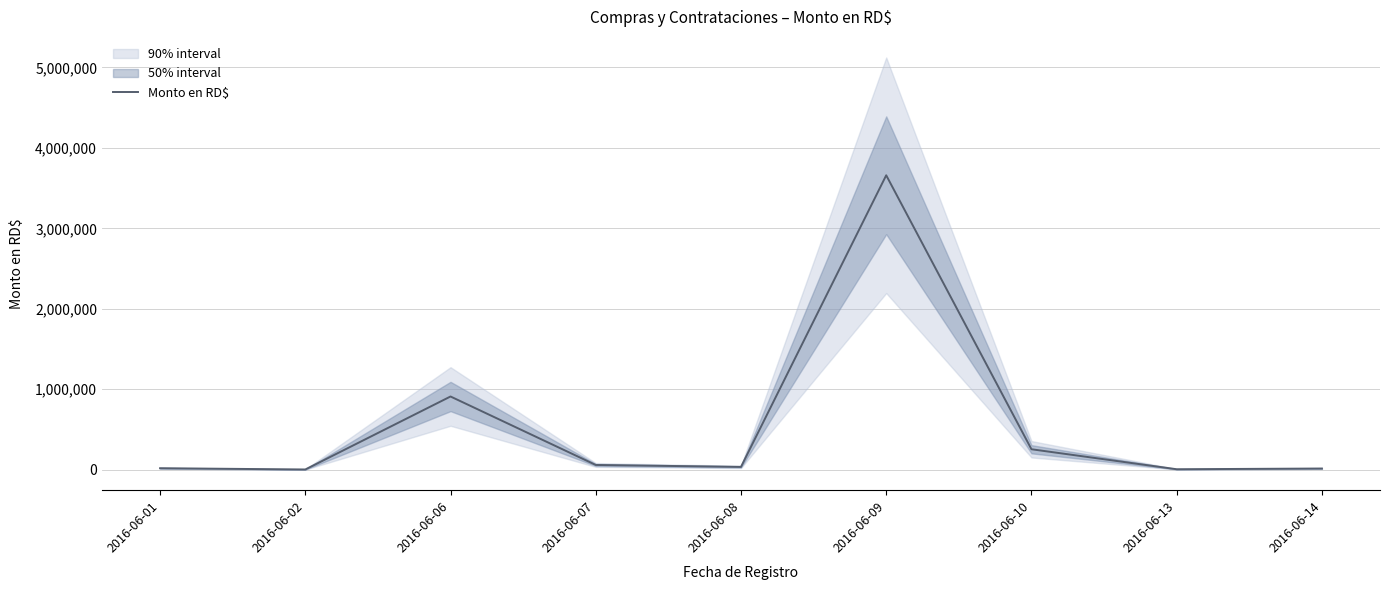

Which has a higher value, 2016-06-13 or 2016-06-10?

2016-06-10